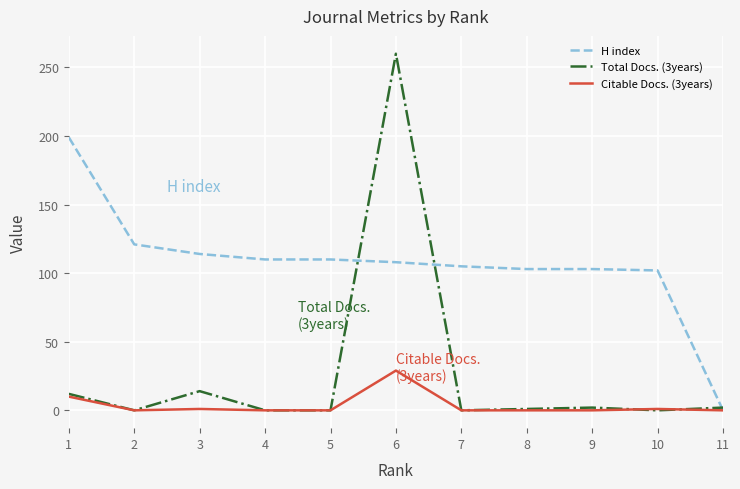

What is the difference between the highest and lowest values at 6?

231